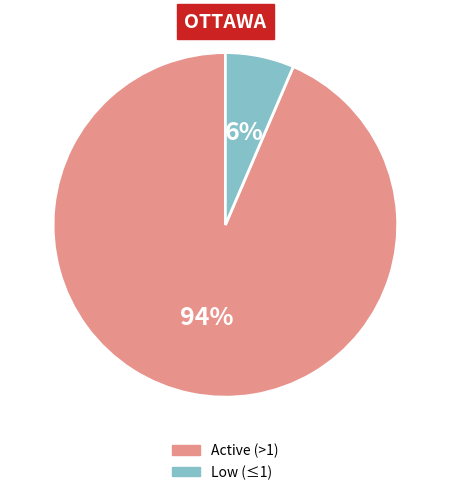

How many slices are in this pie chart?

2